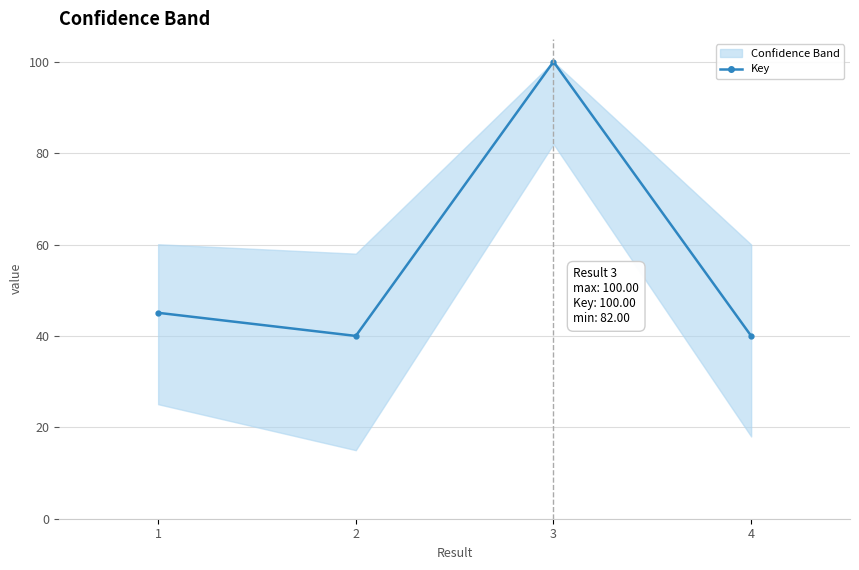

What is the change in value from 3 to 4?

-60.0